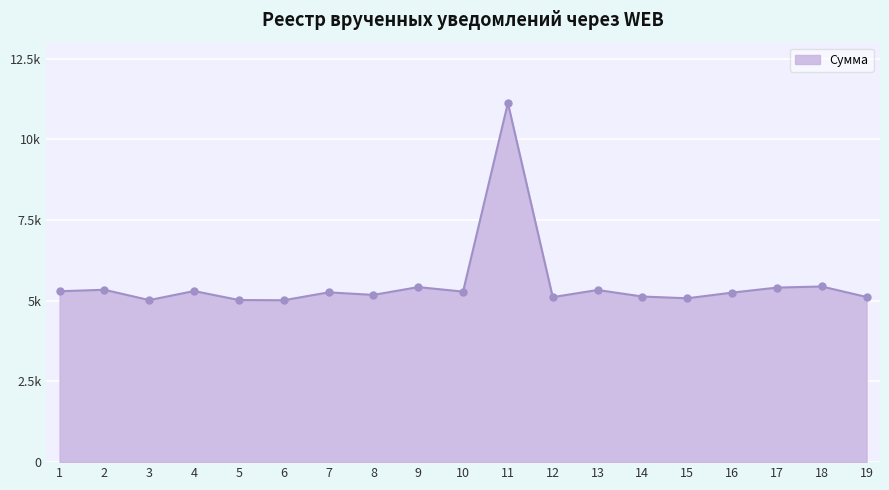

Rank the categories by value from highest to lowest.

11, 18, 9, 17, 2, 13, 4, 1, 10, 7, 16, 8, 14, 19, 12, 15, 5, 3, 6